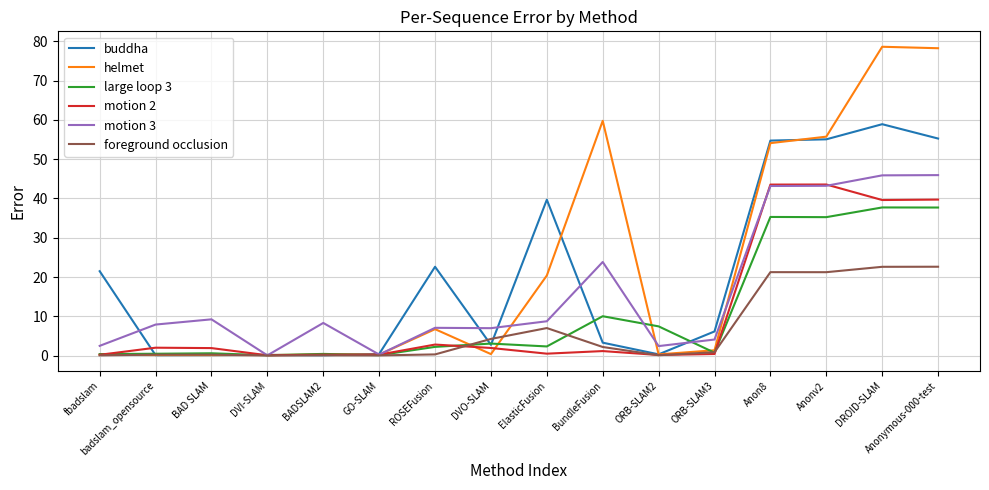

What position from the left is ORB-SLAM3?

12